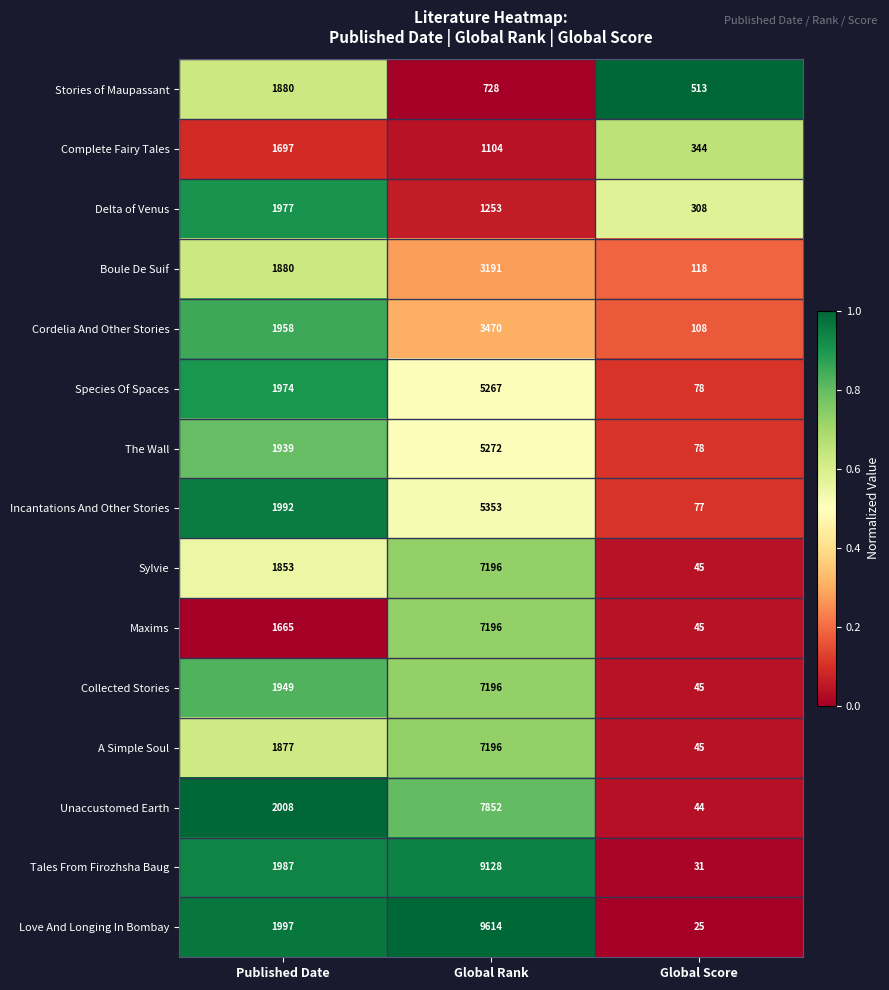

At which label does A Simple Soul reach its peak?

Global Rank